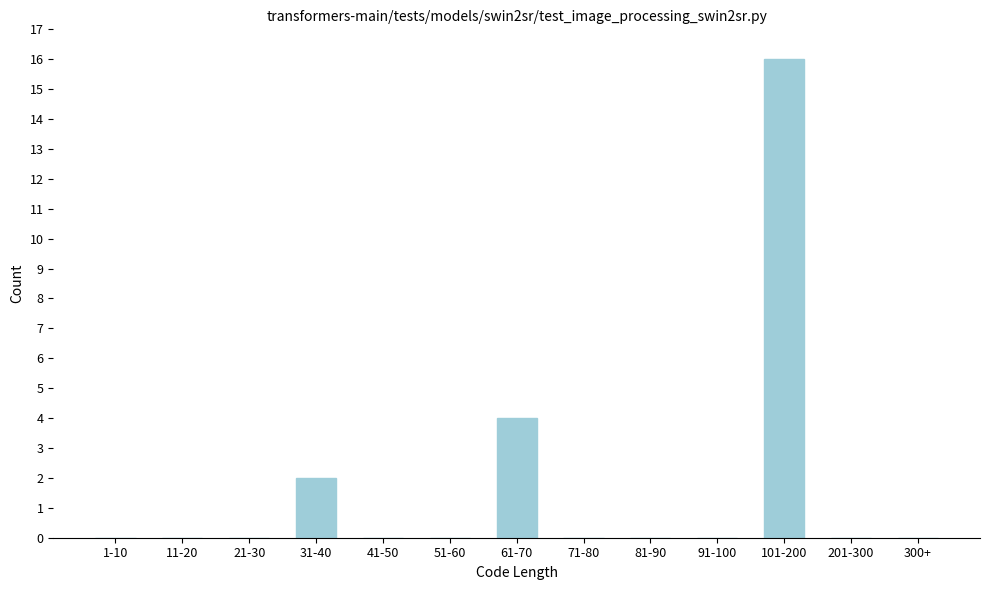

Reading right to left, extract all data points from this chart.

300+=0	201-300=0	101-200=16	91-100=0	81-90=0	71-80=0	61-70=4	51-60=0	41-50=0	31-40=2	21-30=0	11-20=0	1-10=0